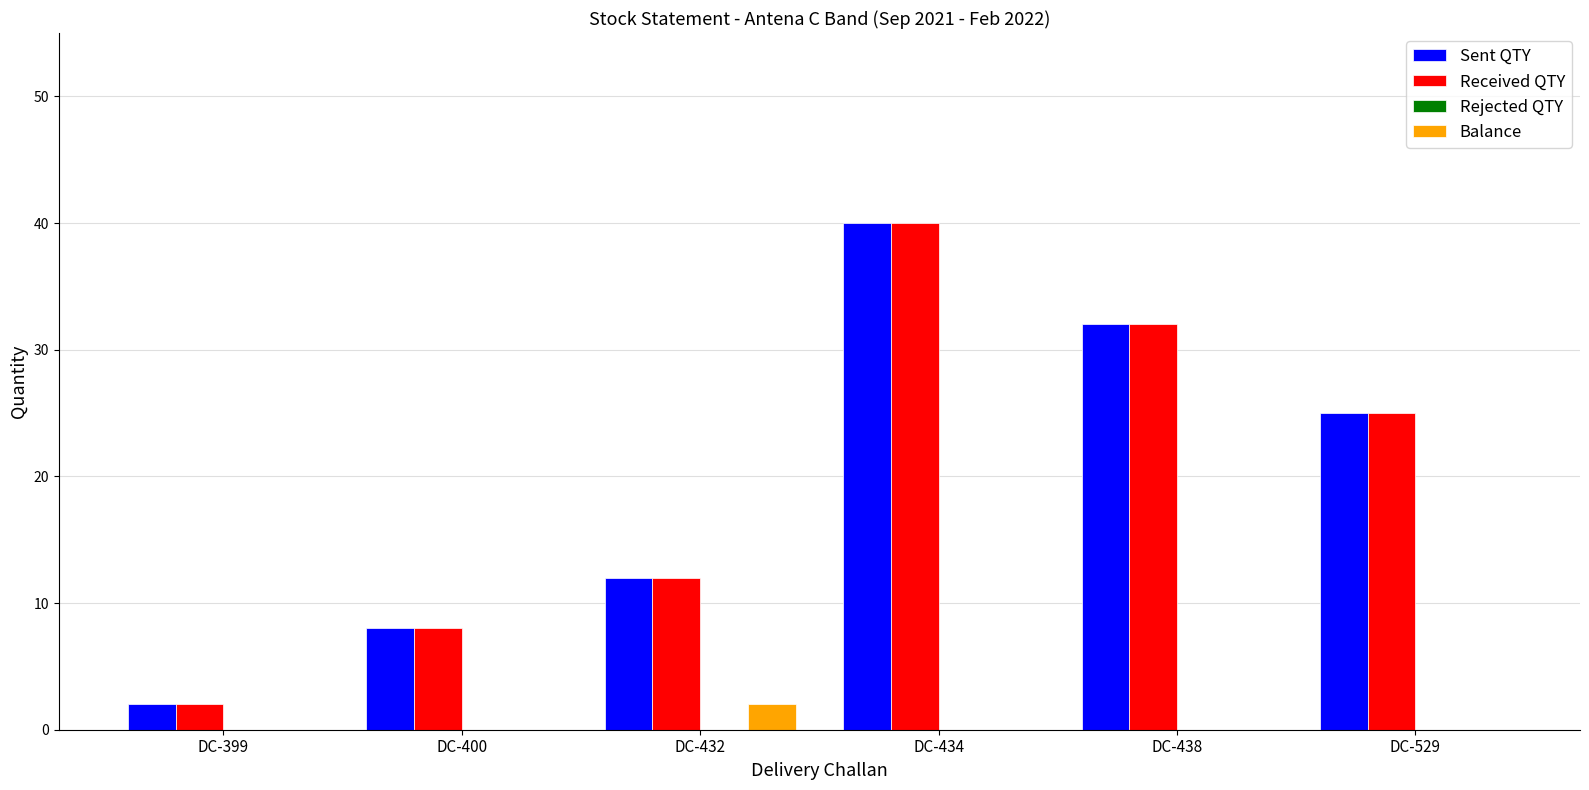

Reading left to right, list all the values displayed in this chart.

Sent QTY: DC-399=2	DC-400=8	DC-432=12	DC-434=40	DC-438=32	DC-529=25
Received QTY: DC-399=2	DC-400=8	DC-432=12	DC-434=40	DC-438=32	DC-529=25
Balance: DC-399=0	DC-400=0	DC-432=2	DC-434=0	DC-438=0	DC-529=0